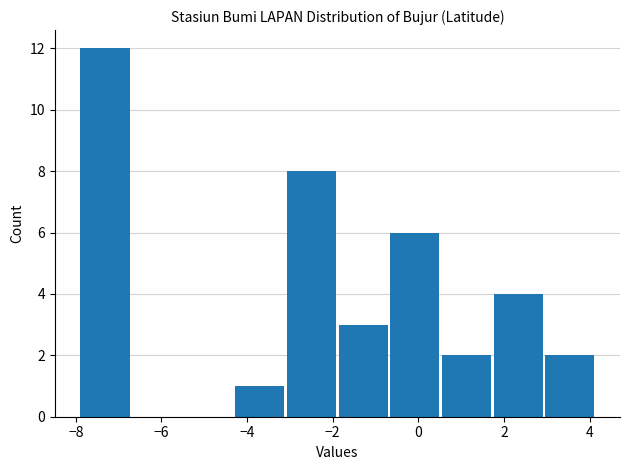

Reading left to right, list every bar in this chart as the range it spans on the x-axis followed by its height. Neither the bar edges nor the heights are printed on the chart, so give them approximately, as read against the axes.

-8.0 to -6.8: 12
-6.8 to -5.6: 0
-5.6 to -4.4: 0
-4.4 to -3.0: 1
-3.0 to -1.8: 8
-1.8 to -0.6: 3
-0.6 to 0.6: 6
0.6 to 1.8: 2
1.8 to 3.0: 4
3.0 to 4.2: 2